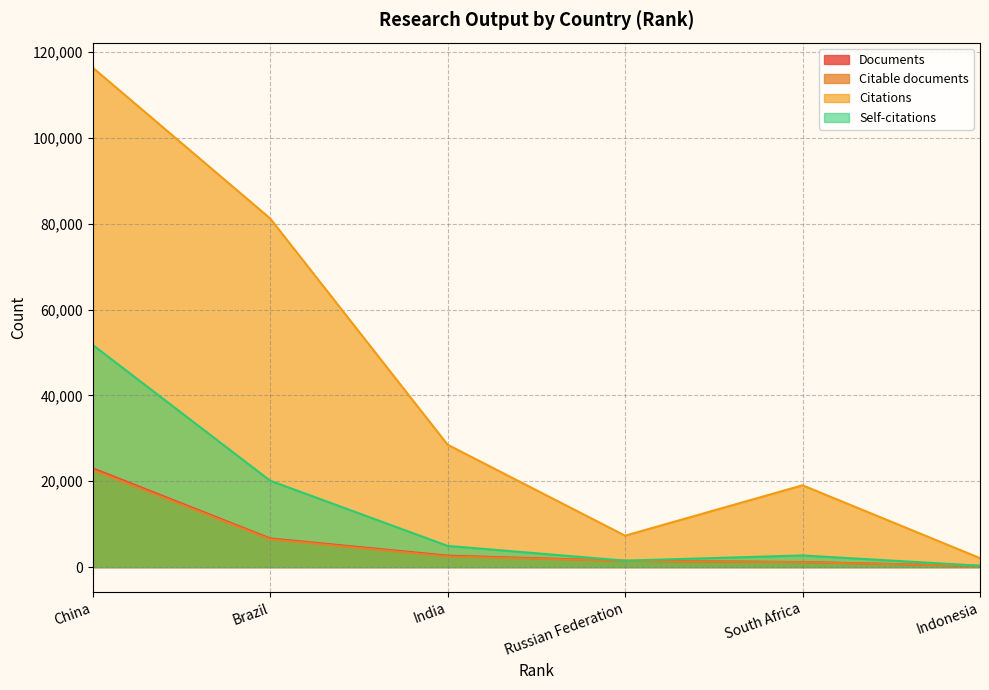

What are all the series names shown in the legend?

Documents, Citable documents, Citations, Self-citations